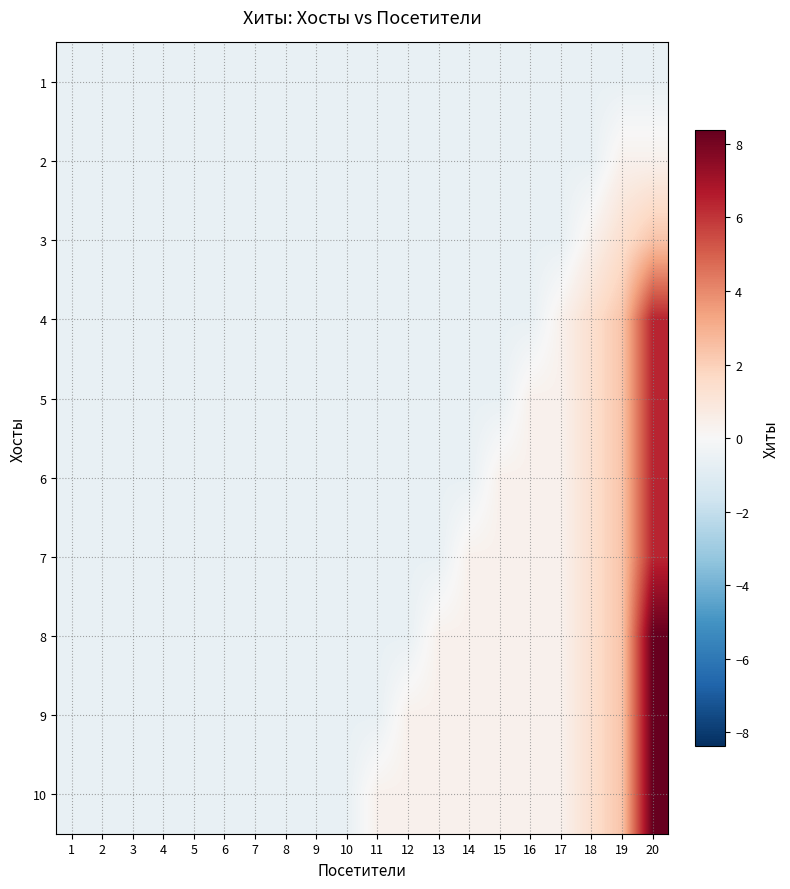

What is the smallest value displayed?

-0.6